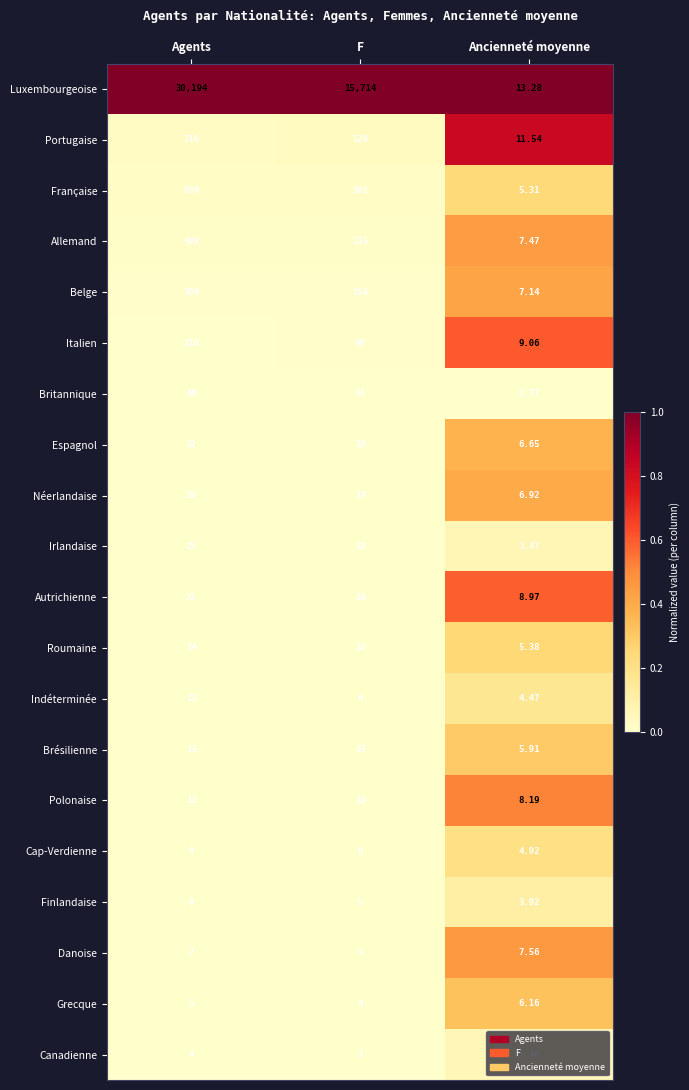

At which label does Grecque reach its minimum?

F